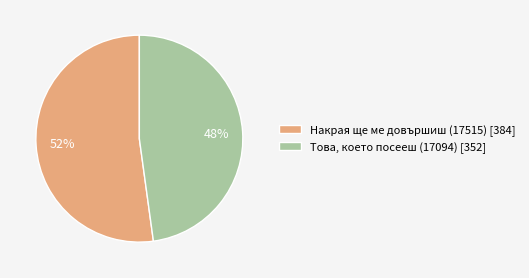

The Това, което посееш (17094) slice represents 48% of the pie. True or false?

True